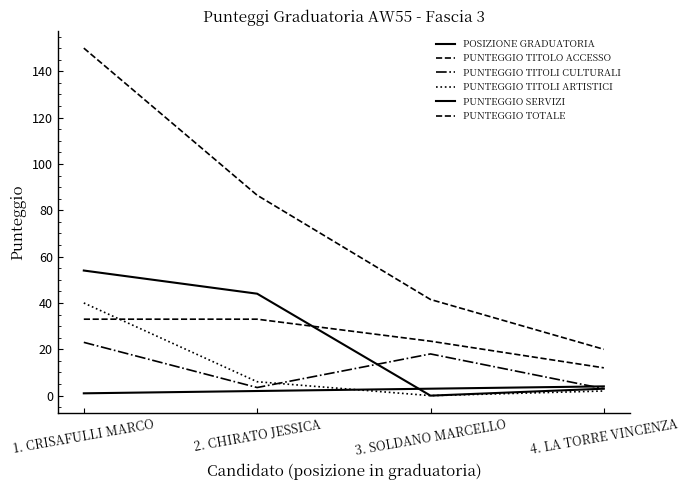

Reading right to left, list all the values displayed in this chart.

POSIZIONE GRADUATORIA: 4.0	3.0	2.0	1.0
PUNTEGGIO TITOLO ACCESSO: 12.0	23.5	33.0	33.0
PUNTEGGIO TITOLI CULTURALI: 3.0	18.0	3.5	23.0
PUNTEGGIO TITOLI ARTISTICI: 2.0	0.0	6.0	40.0
PUNTEGGIO SERVIZI: 3.0	0.0	44.0	54.0
PUNTEGGIO TOTALE: 20.0	41.5	86.5	150.0